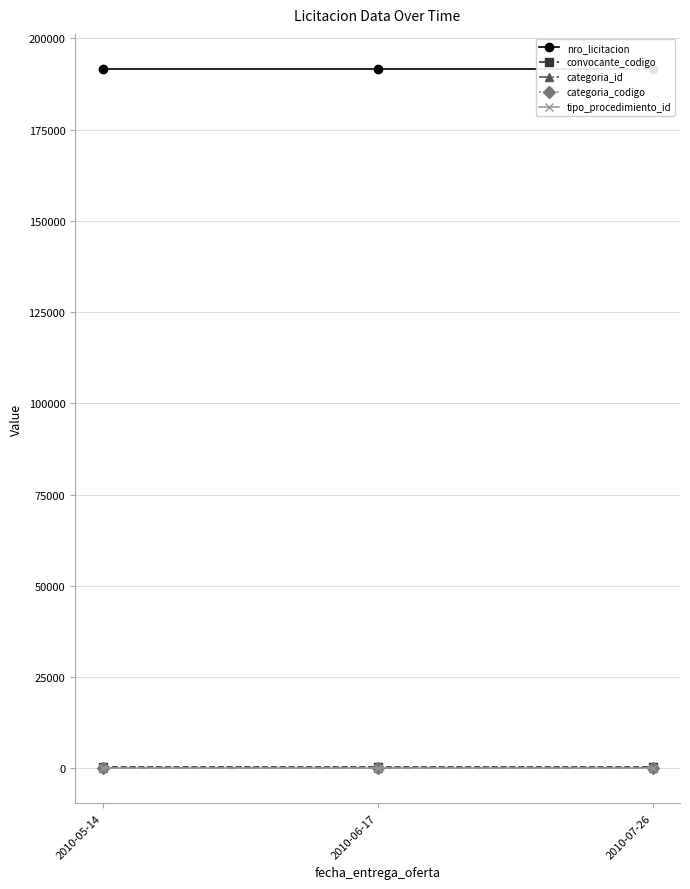

Between 2010-05-14 and 2010-06-17, which series saw the biggest shift?

nro_licitacion